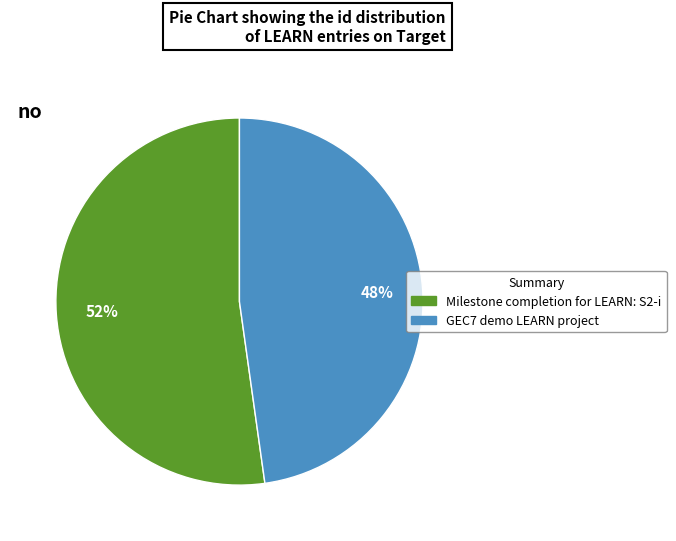

Rank the categories by value from highest to lowest.

Milestone completion for LEARN: S2-i, GEC7 demo LEARN project